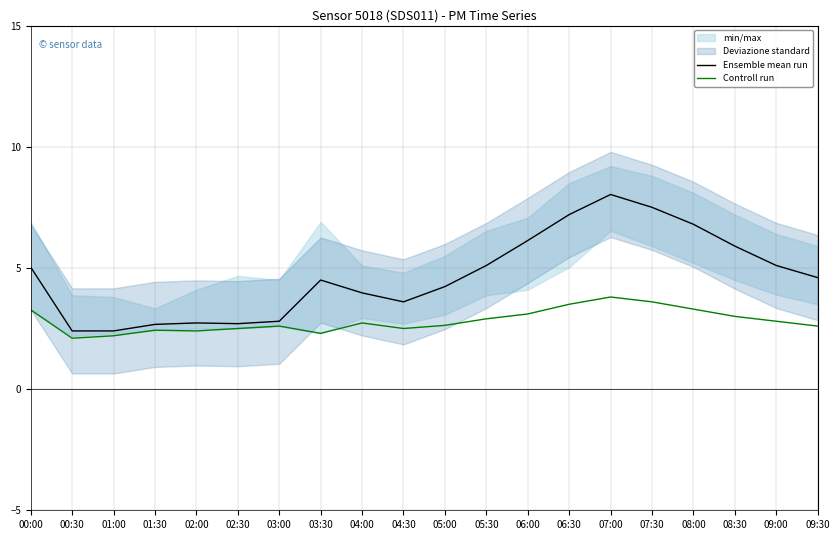

What is the sum of the Controll run values at 06:00 and 04:00?

5.8